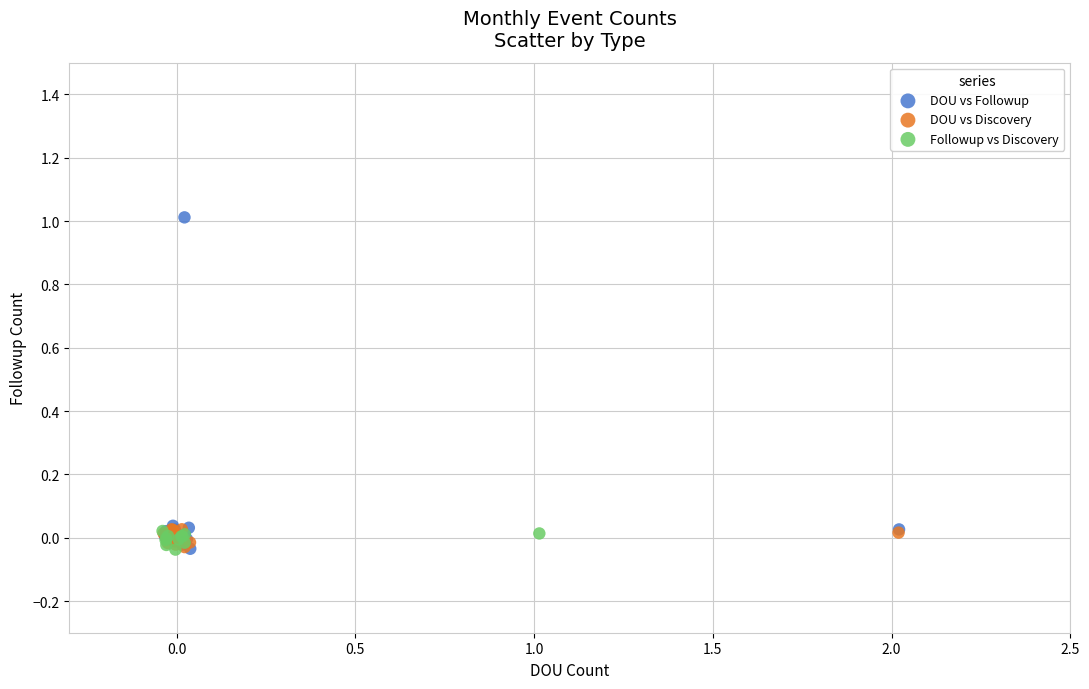

Which series contains the highest Y value?

DOU vs Followup